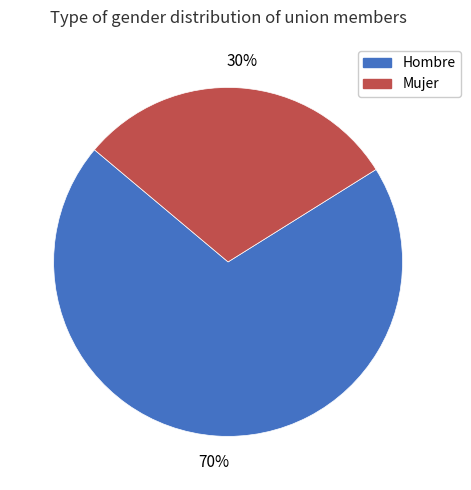

Is the sum of Hombre and Mujer greater than half?

Yes